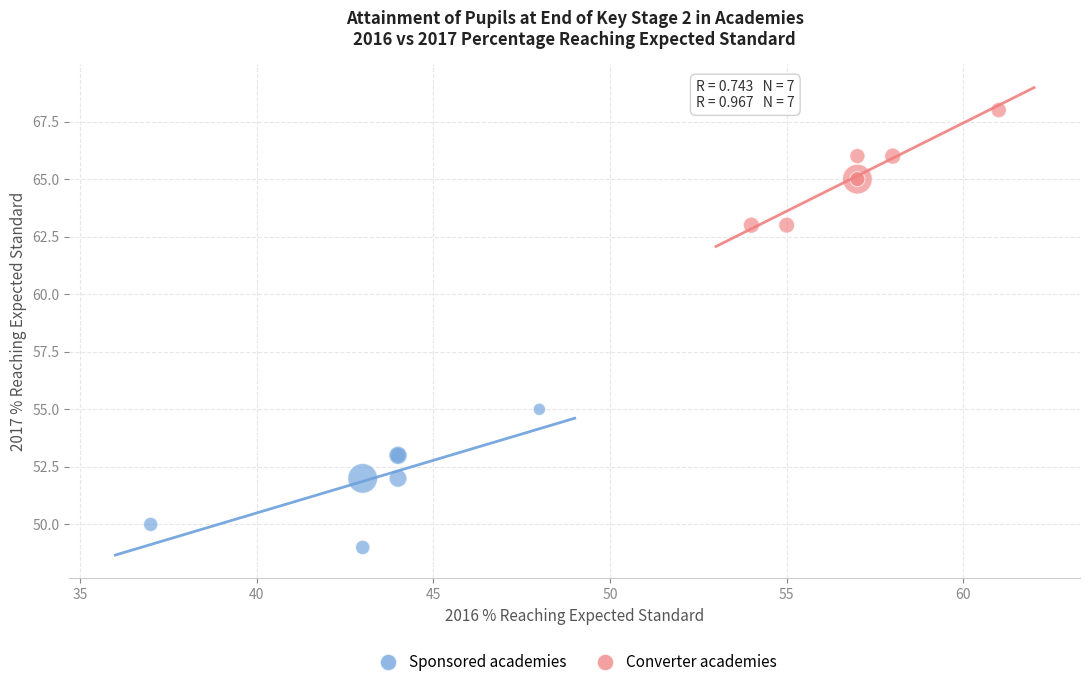

Which series has the largest Y range (max minus min)?

Sponsored academies